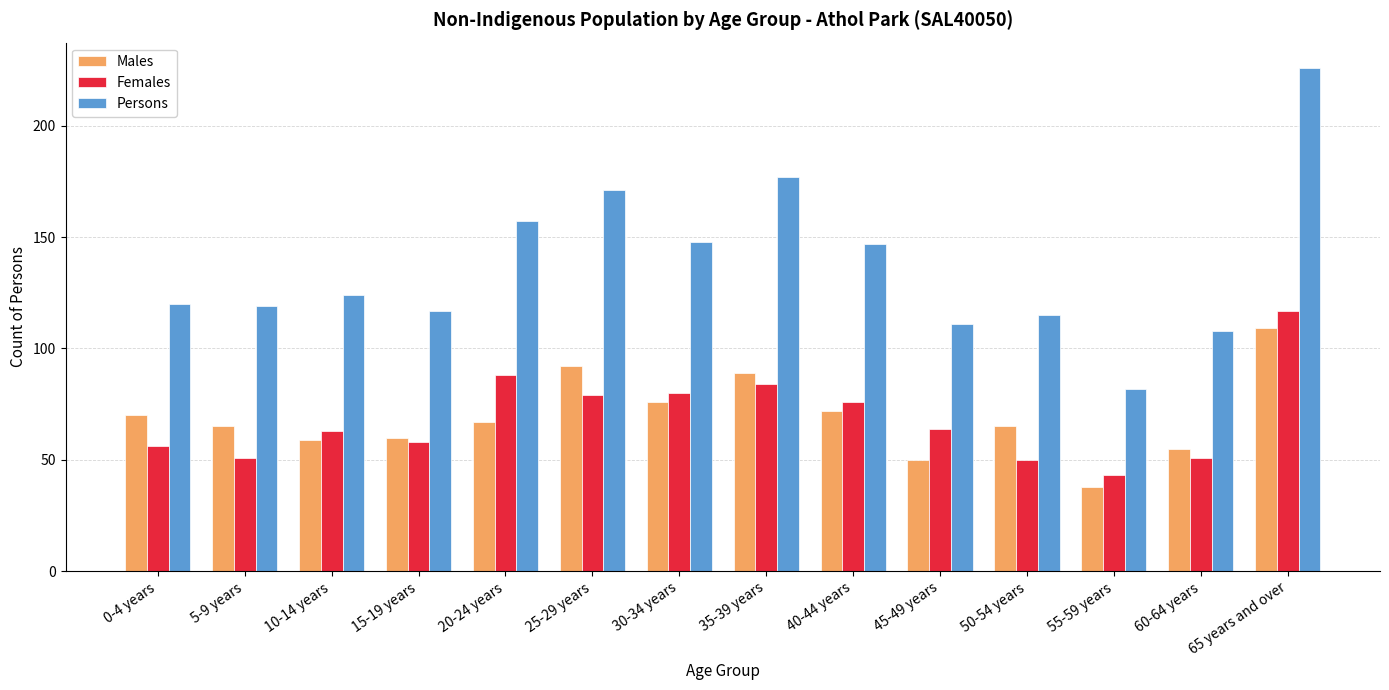

What is the total value across all series at 15-19 years?

235